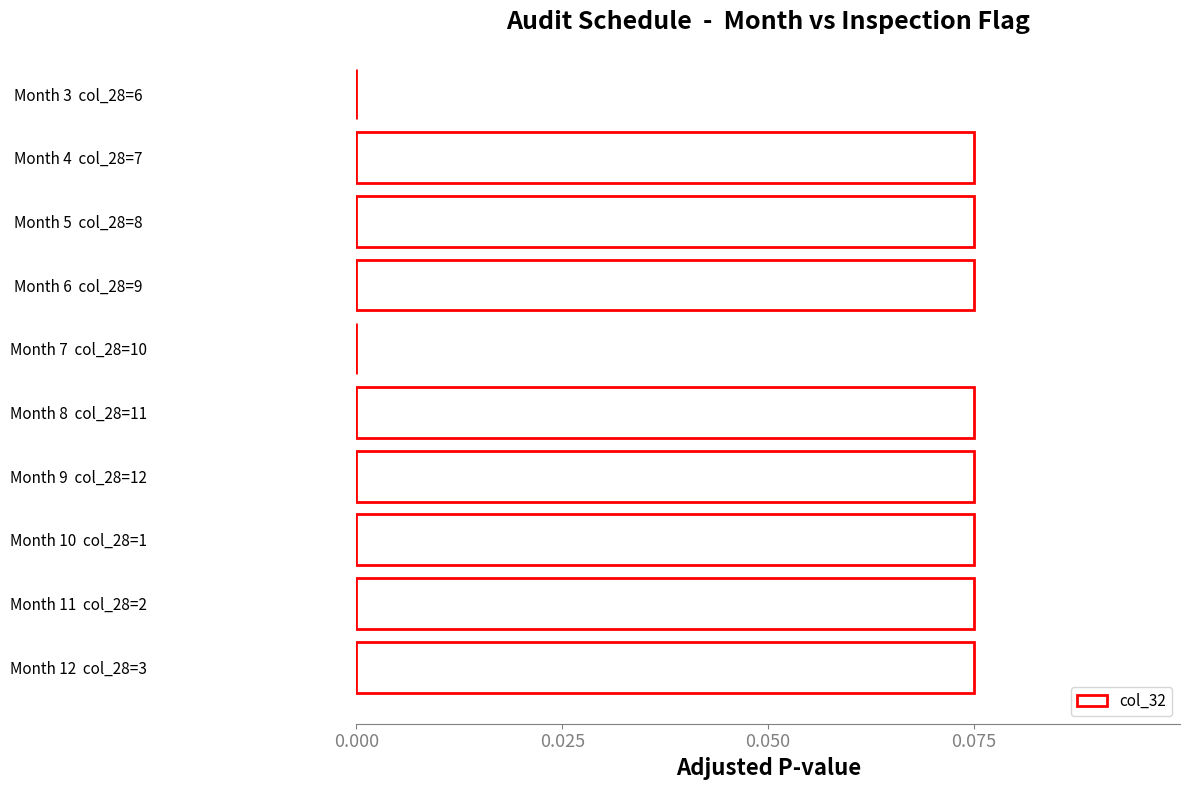

The value at Month 9  col_28=12 is 0.0. True or false?

False